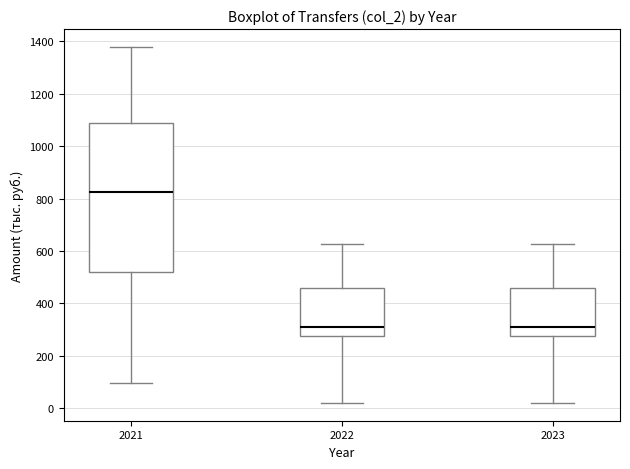

Where does the lower whisker of the box at x = 2021 end on the y-axis? The values are not printed on the chart, so give them approximately, as read against the axis.

100